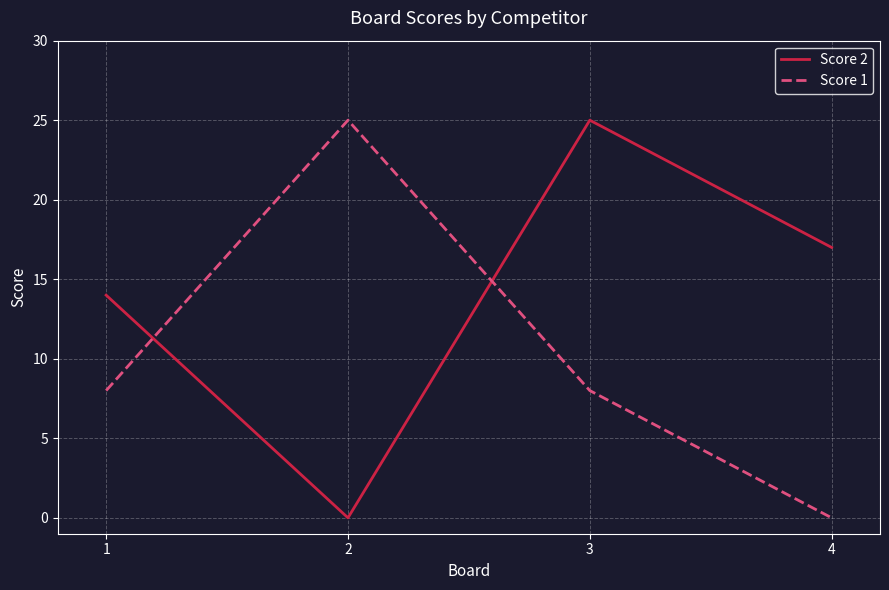

Between 1 and 2, which series saw the biggest shift?

Score 1